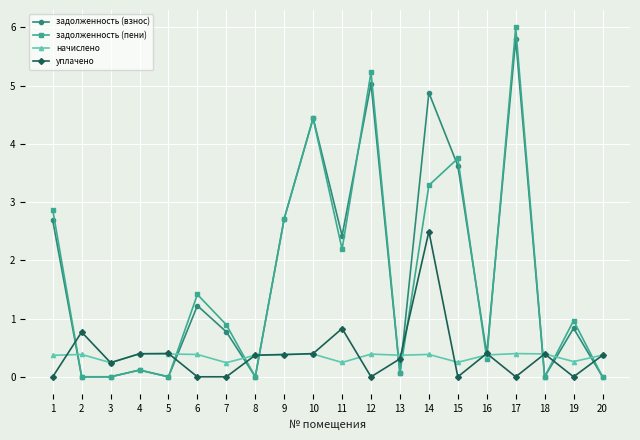

True or false: уплачено and задолженность (пени) intersect in this chart.

True